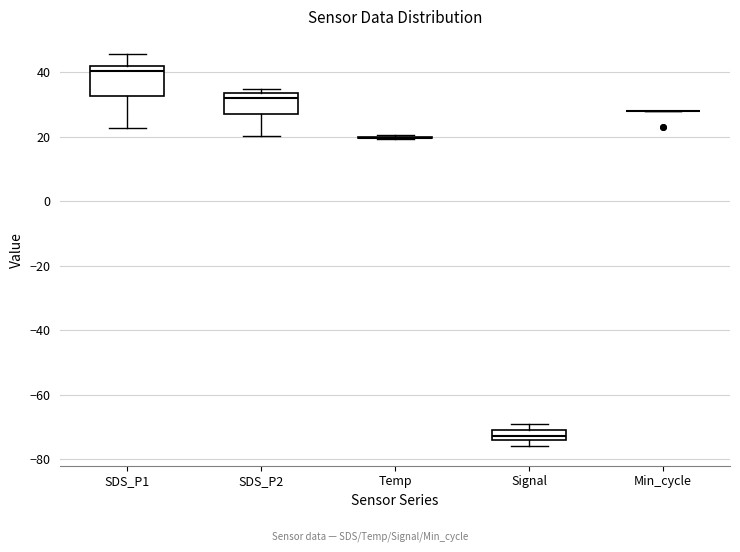

Reading left to right, transcribe this box plot: for each box, give where its median line is, the range the box spans, and where its two whiskers end, as read against the y-axis. The values are not printed on the chart, so give them approximately, as read against the axis.

SDS_P1: median 40, box 32 to 42, whiskers 22 to 46
SDS_P2: median 32, box 28 to 34, whiskers 20 to 34 (just above the box's upper edge)
Temp: box collapsed to a line at 20, whiskers 20 to 20
Signal: median -72, box -74 to -70, whiskers -76 to -68
Min_cycle: box collapsed to a line at 28, whiskers 28 to 28